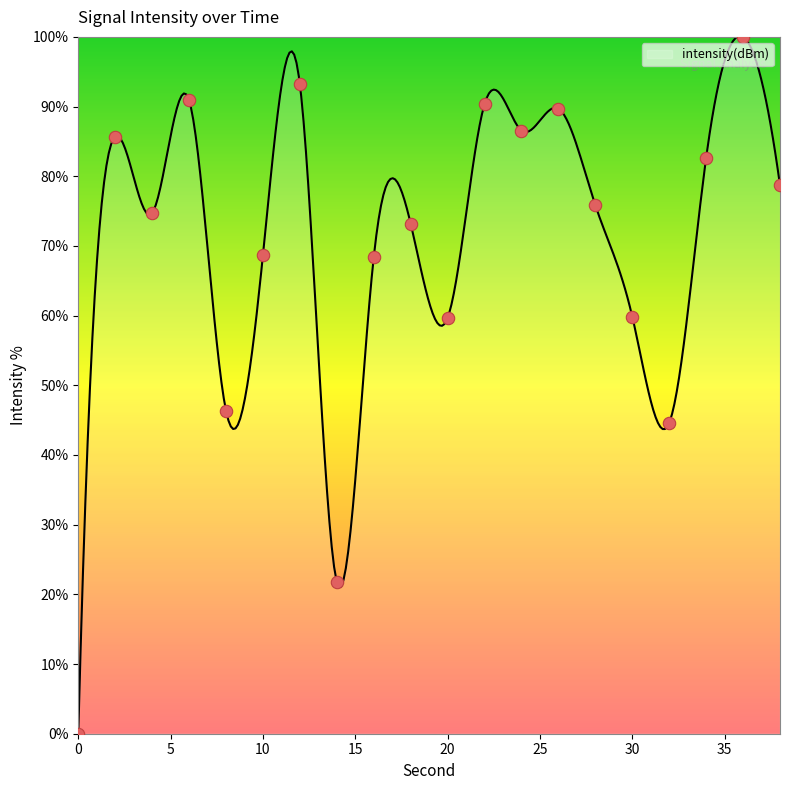

Which has a higher value, 36 or 16?

36